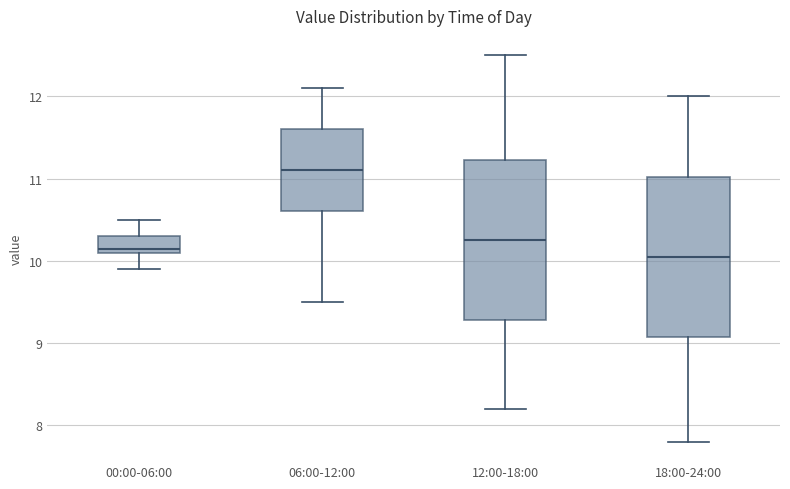

Where does the upper whisker of the box for 06:00-12:00 end on the y-axis? The values are not printed on the chart, so give them approximately, as read against the axis.

12.1